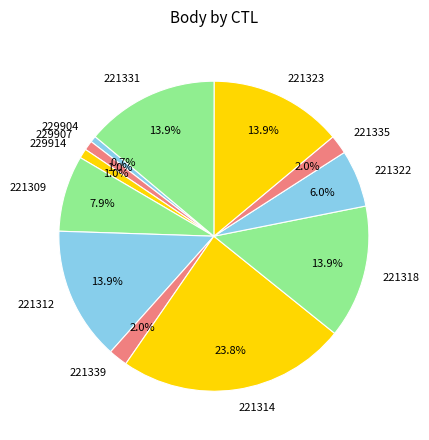

Between 221322 and 221318, which is larger?

221318